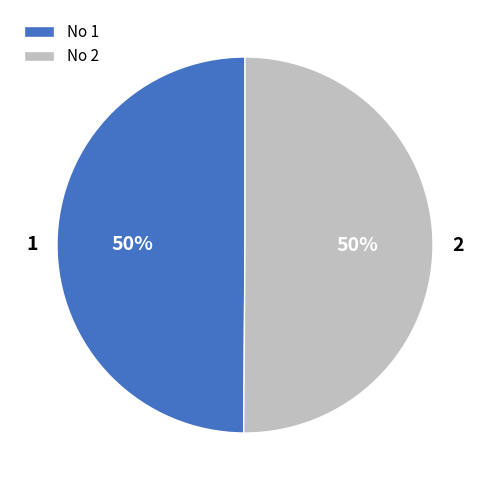

To the nearest percent, what portion does 2 represent?

50%